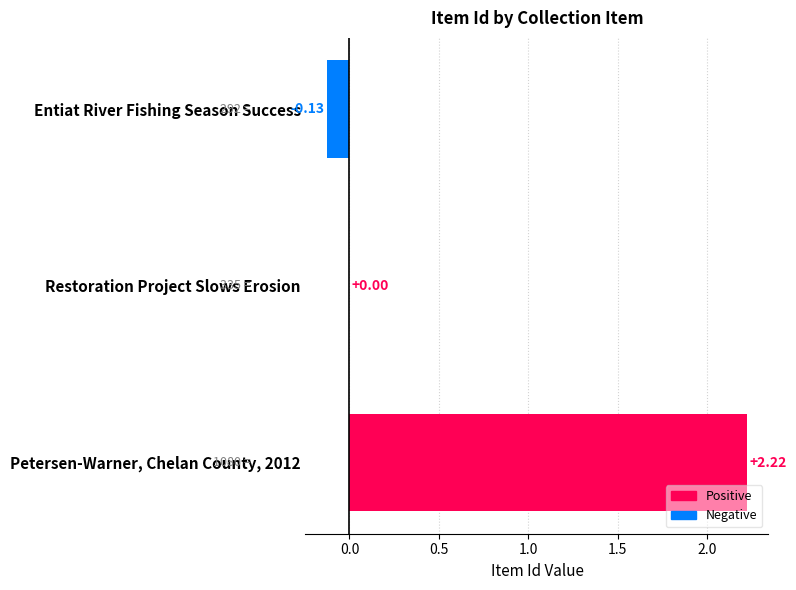

At which category does the chart reach its minimum across all series?

Entiat River Fishing Season Success